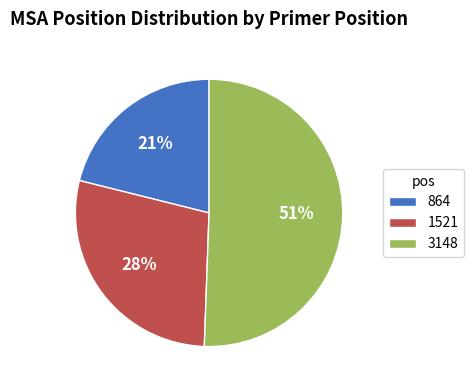

Combined, do 3148 and 864 account for over 50%?

Yes